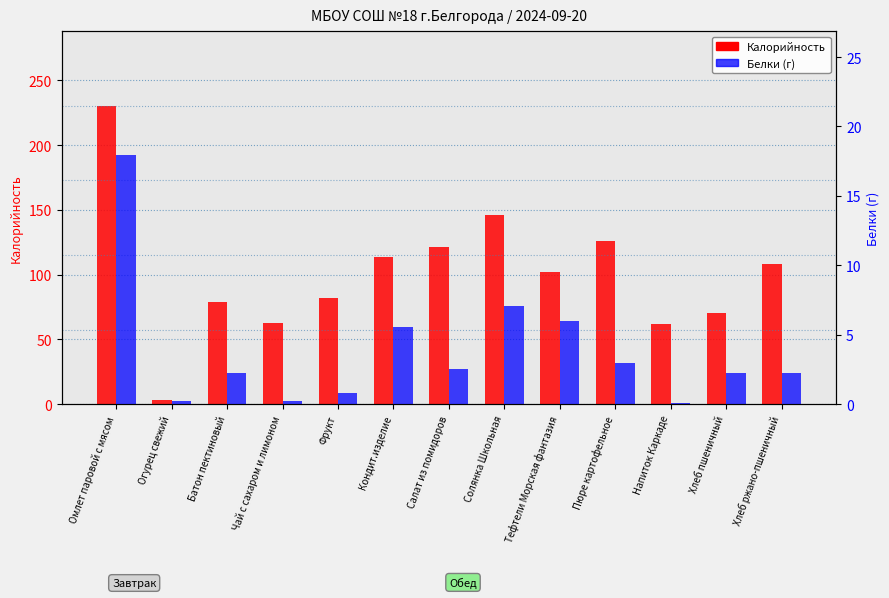

Is it true that Белки equals 0.8 at Фрукт?

True